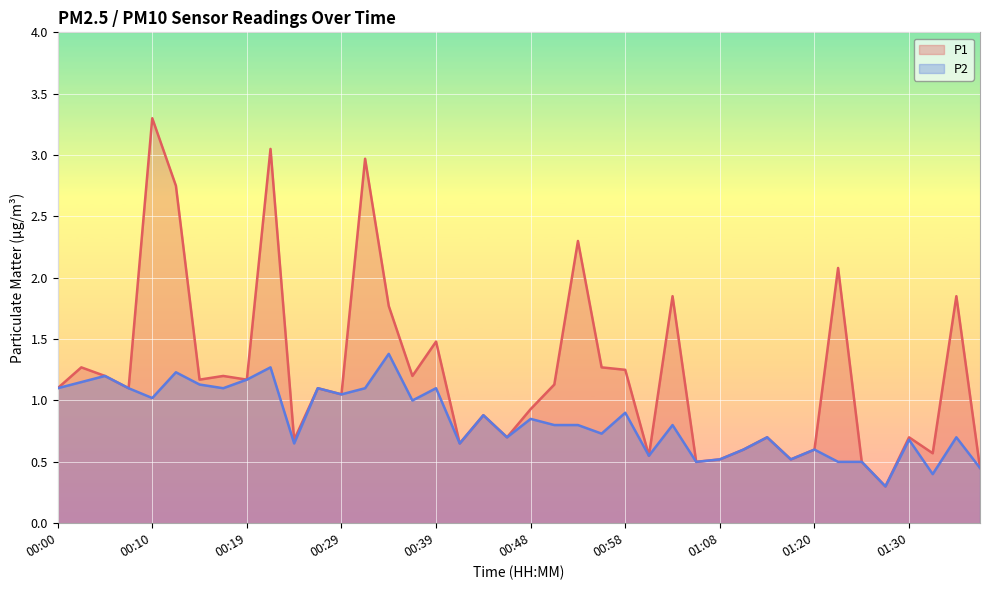

Which has a higher value, 01:25 or 00:02?

00:02